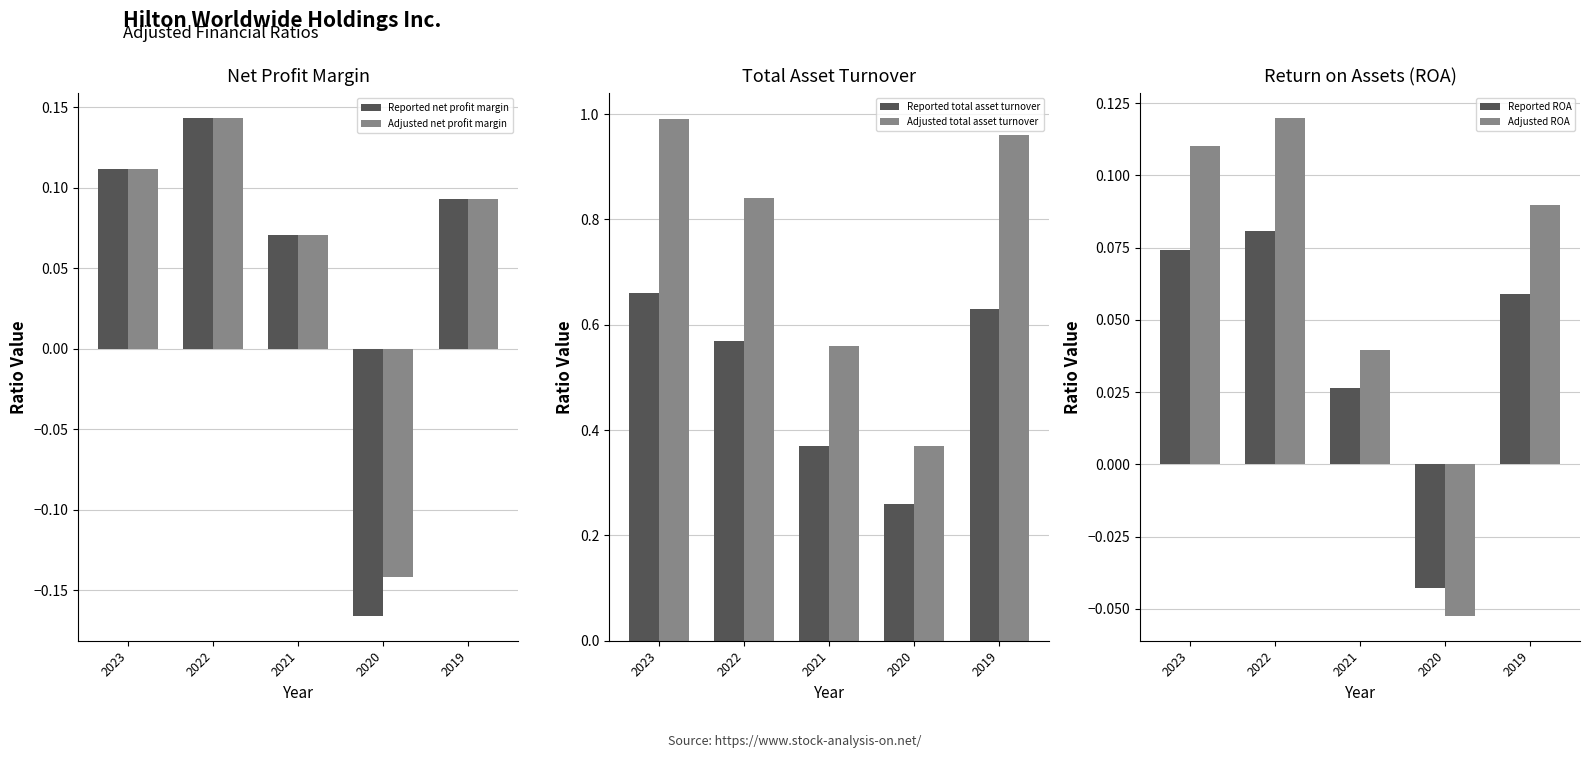

How many data points in Adjusted ROA are above 0?

4